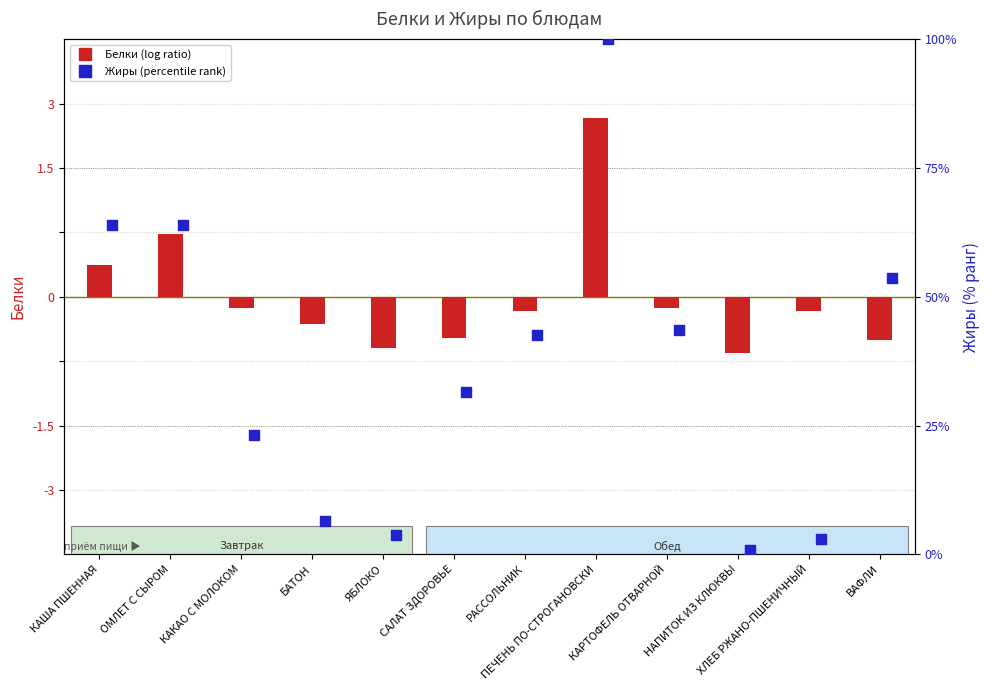

At how many categories does at least one series exceed 53?

4